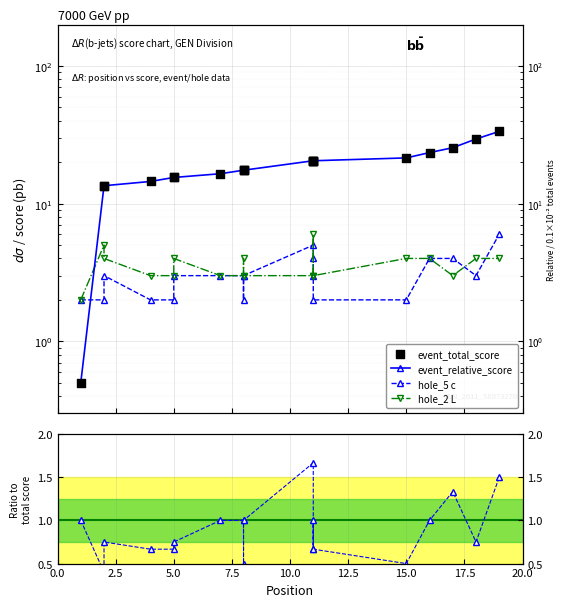

Which series reaches the maximum Y coordinate?

event_total_score